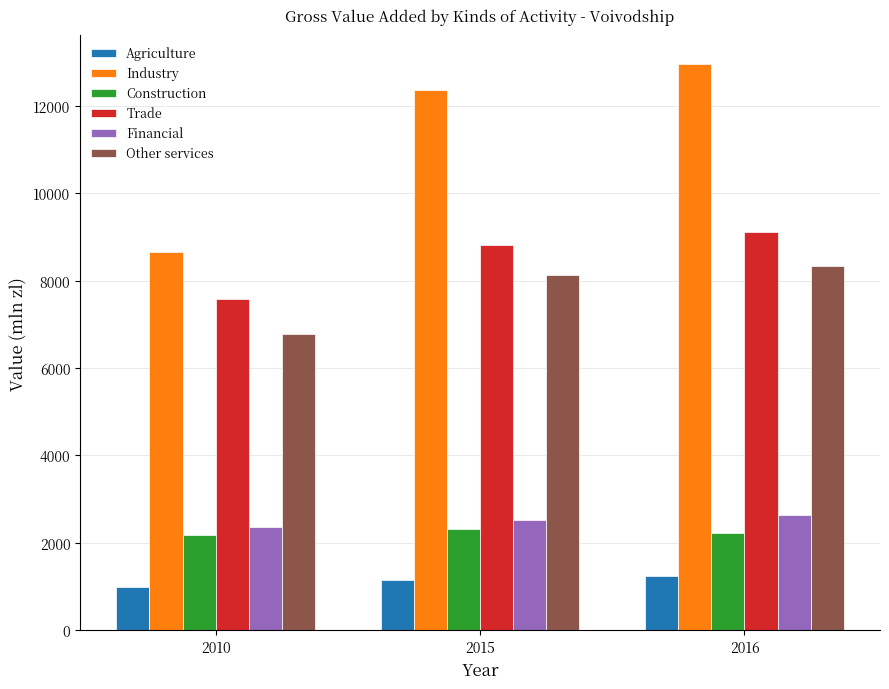

Which series changed the most between 2010 and 2016?

Industry